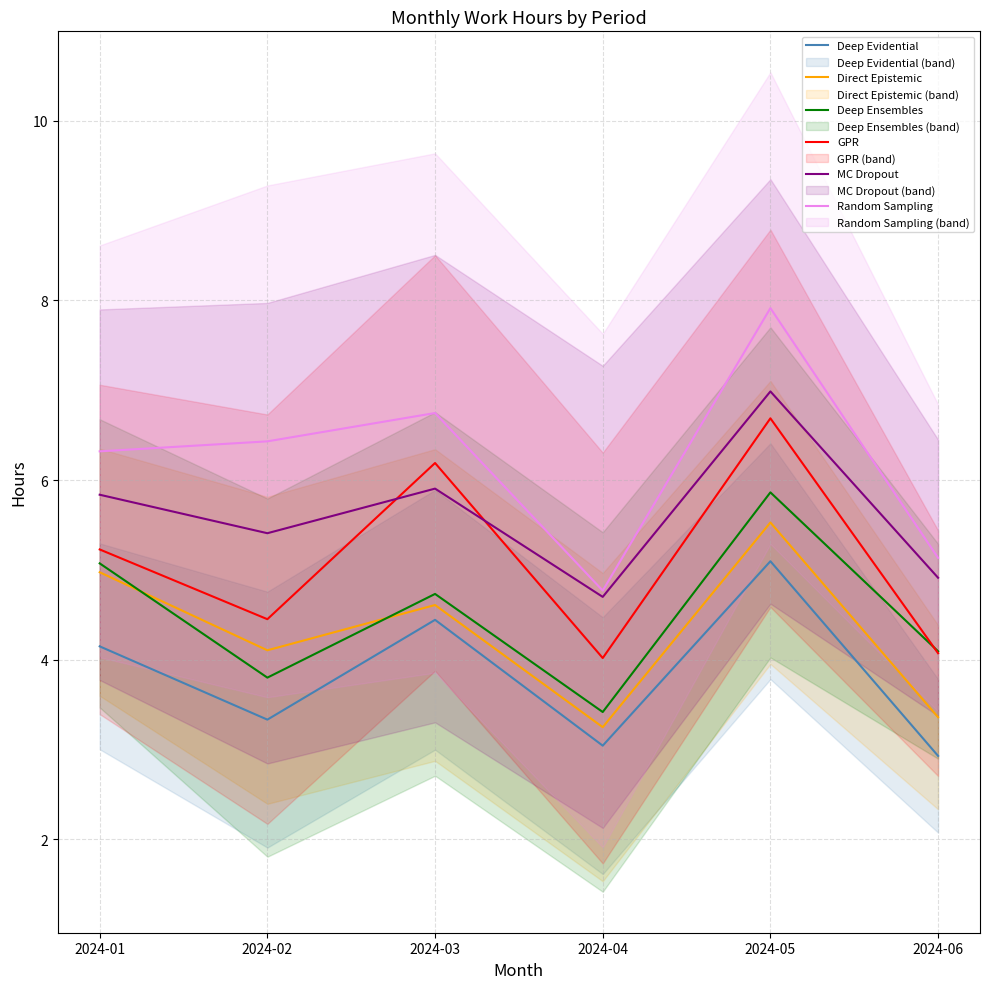

Is it true that Random Sampling equals 6.3 at 2024-01?

True